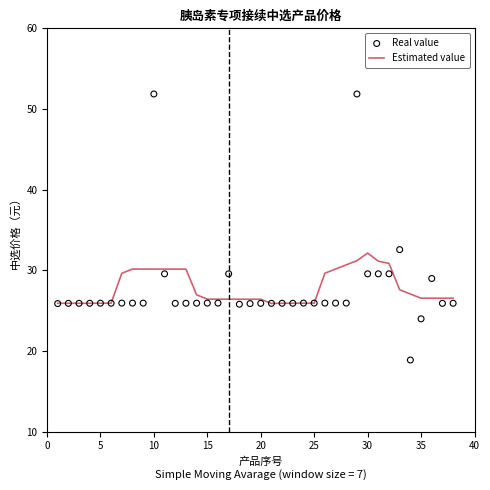

What is the minimum value for Estimated value?

25.9